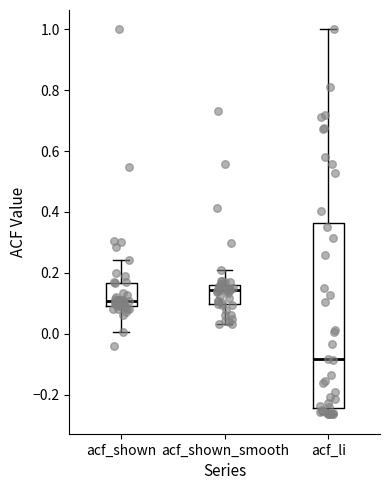

Reading left to right, transcribe this box plot: for each box, give where its median line is, the range the box spans, and where its two whiskers end, as read against the y-axis. The values are not printed on the chart, so give them approximately, as read against the axis.

acf_shown: median 0.10 (just above the box's lower edge), box 0.10 to 0.16, whiskers 0.00 to 0.24
acf_shown_smooth: median 0.14, box 0.10 to 0.16, whiskers 0.04 to 0.20
acf_li: median -0.08, box -0.24 to 0.36, whiskers -0.26 to 1.00